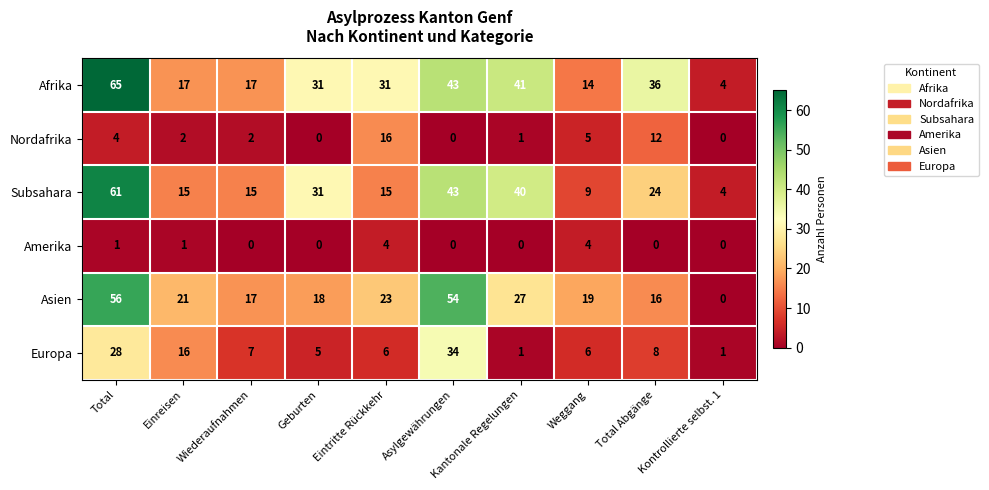

Which series has the widest spread of values?

Afrika